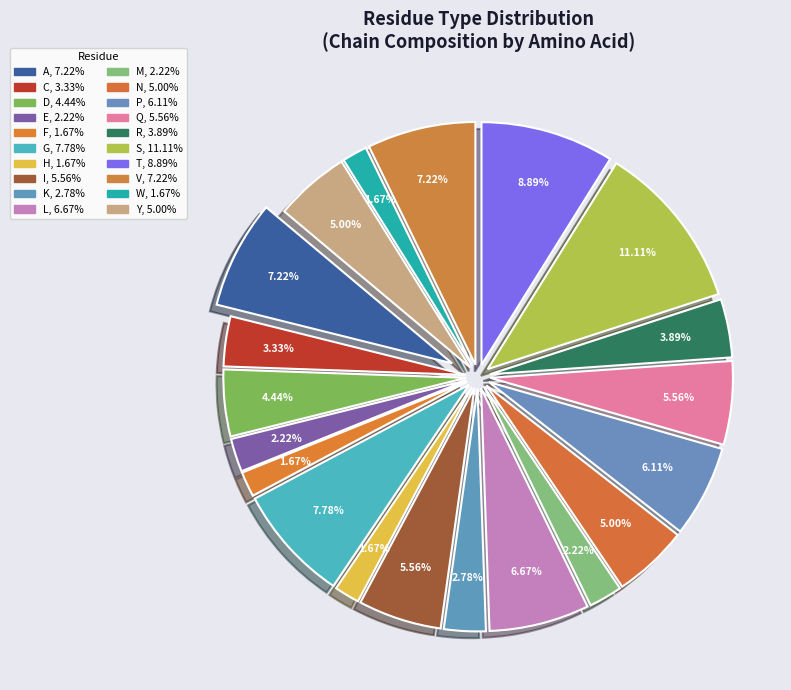

Does Q represent more than half of the total?

No